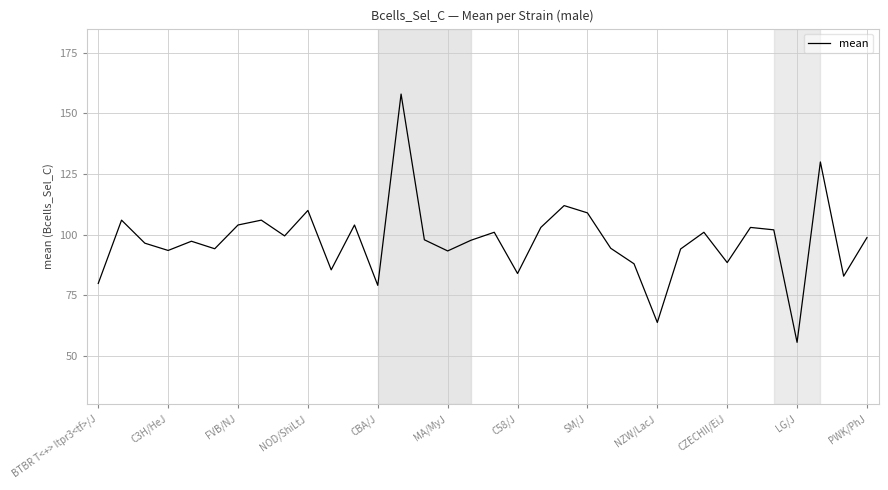

What is the difference between the maximum and minimum values?

102.4